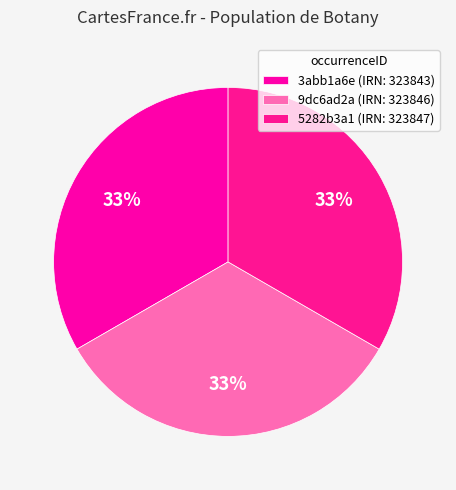

Which category has the smallest portion of the pie?

3abb1a6e